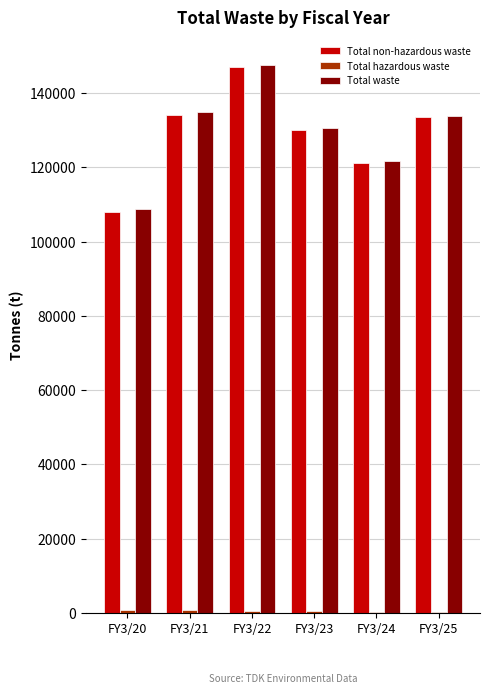

Which series has the largest range (max minus min)?

Total non-hazardous waste